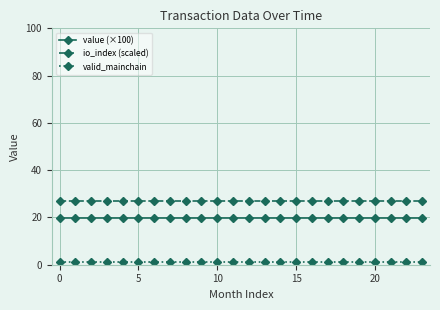

What is the sum of all value (×100) values?

472.0